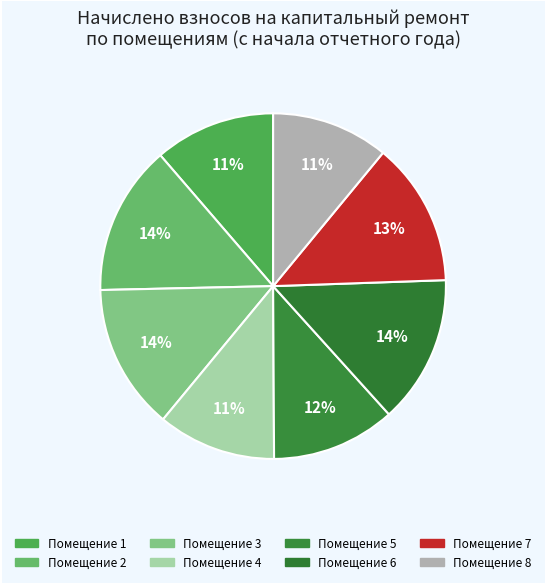

Count the number of slices in the pie.

8